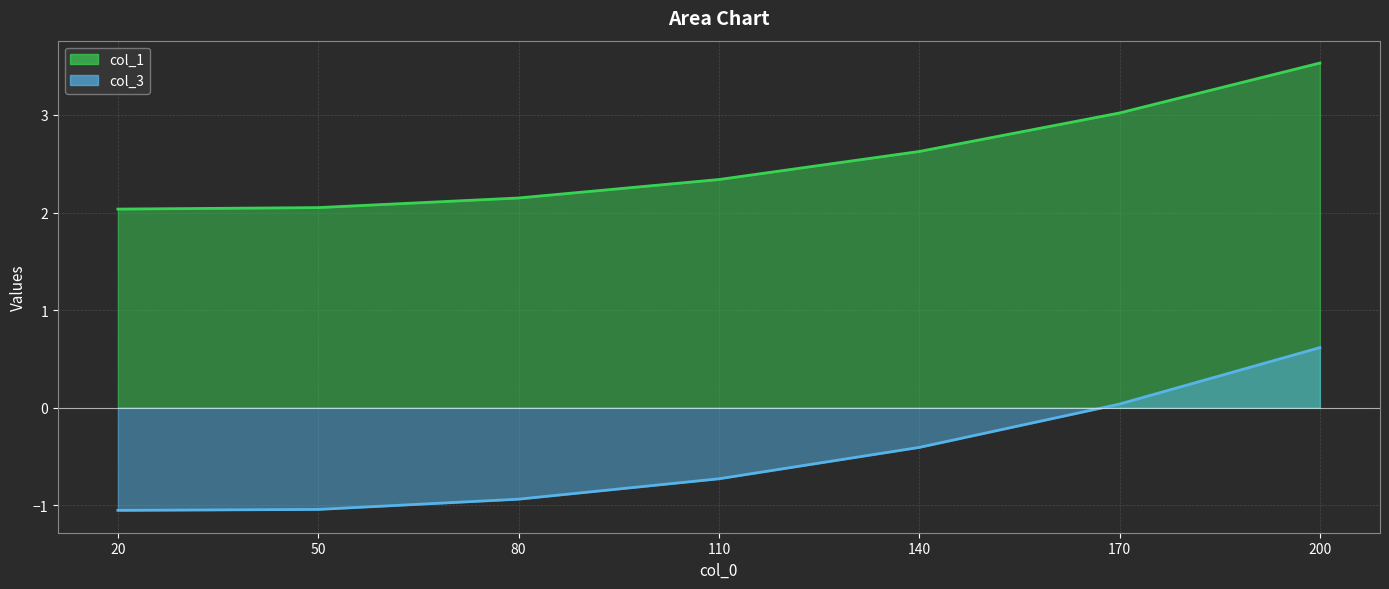

What is the sum of the col_1 values at 140 and 80?

4.8